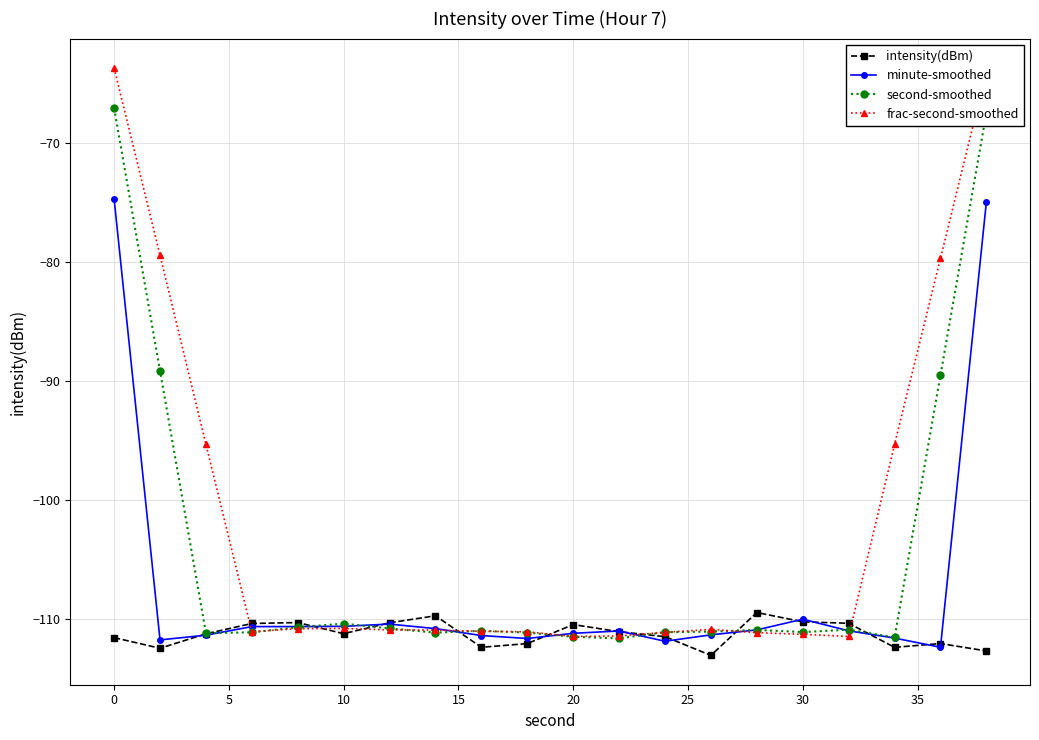

Which series has the widest spread of values?

frac-second-smoothed